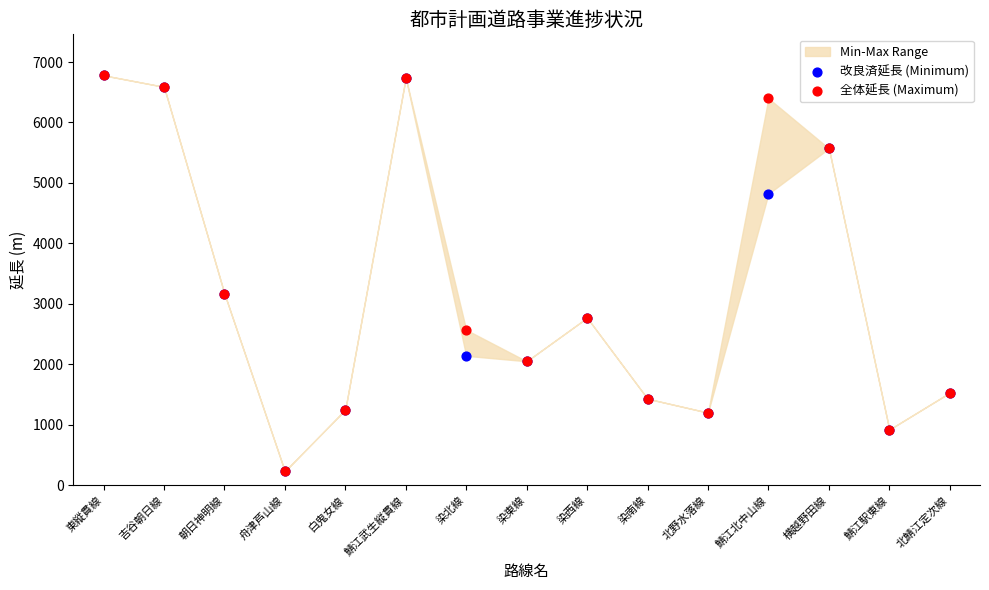

Which series reaches the maximum Y coordinate?

改良済延長 (Minimum)